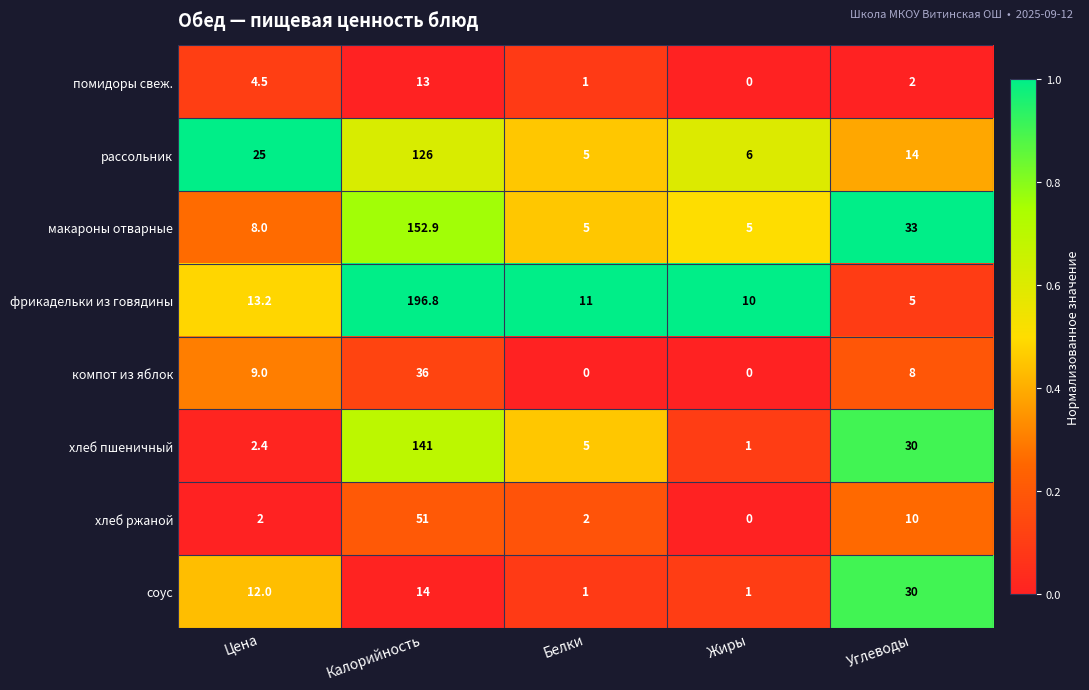

What is the average value of the макароны отварные series?

40.8